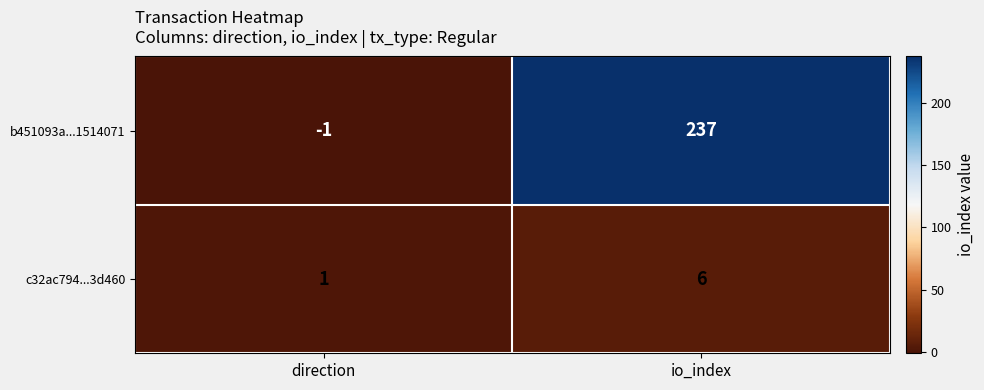

List the series in order of their peak value, highest first.

b451093a...1514071, c32ac794...3d460